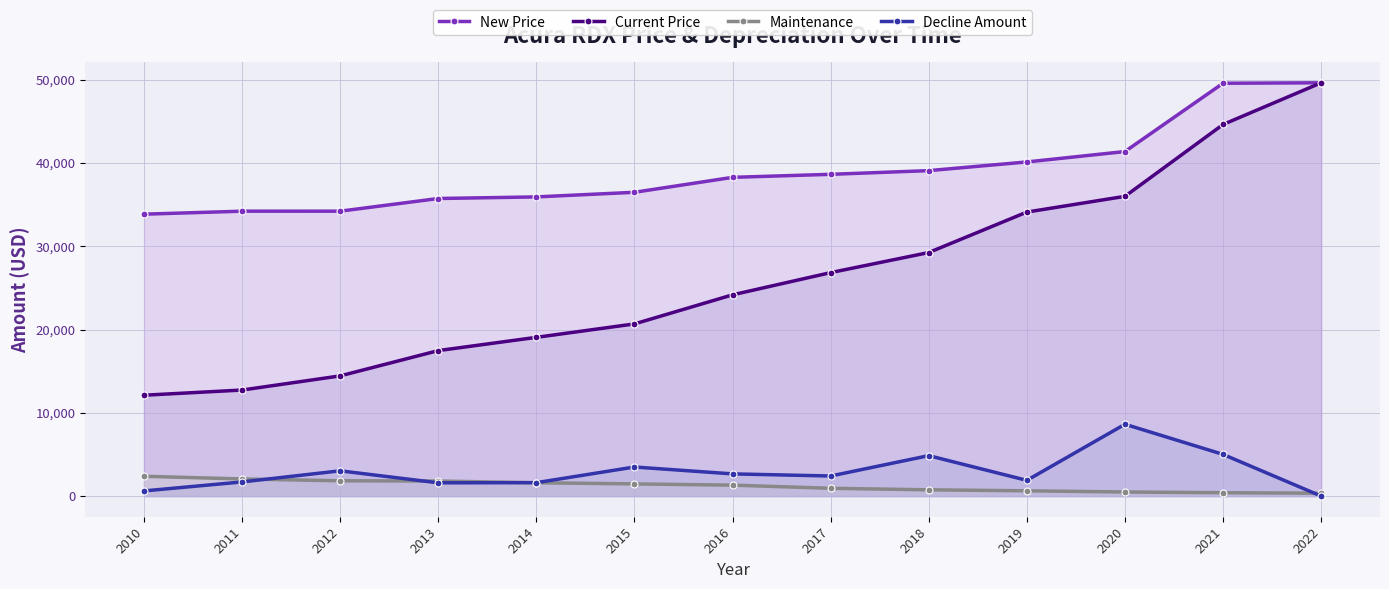

True or false: Decline Amount and New Price cross at least once.

False